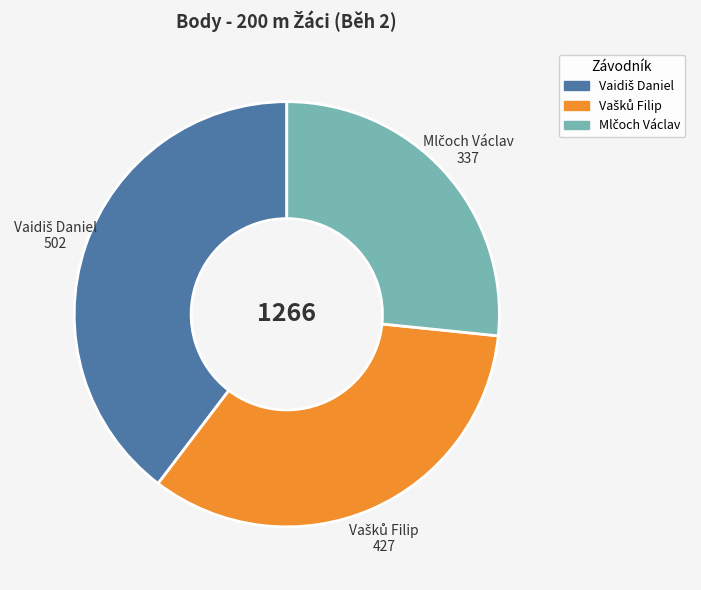

Is there any slice that represents more than half of the pie?

No